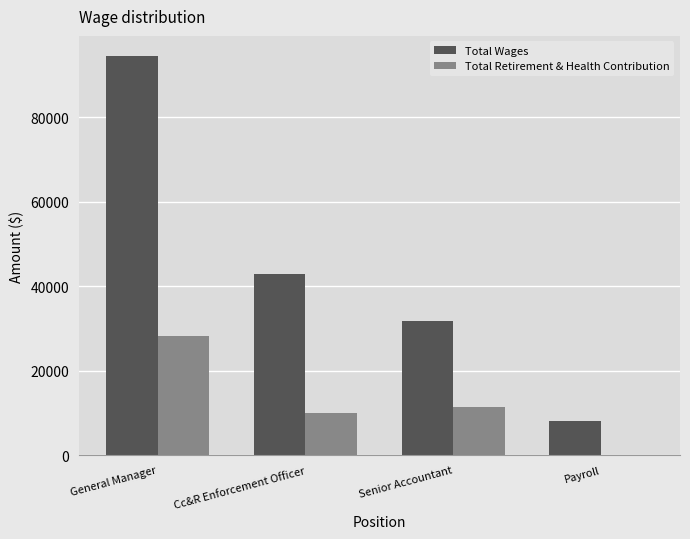

The Total Wages series shows 8113 at Payroll. True or false?

True